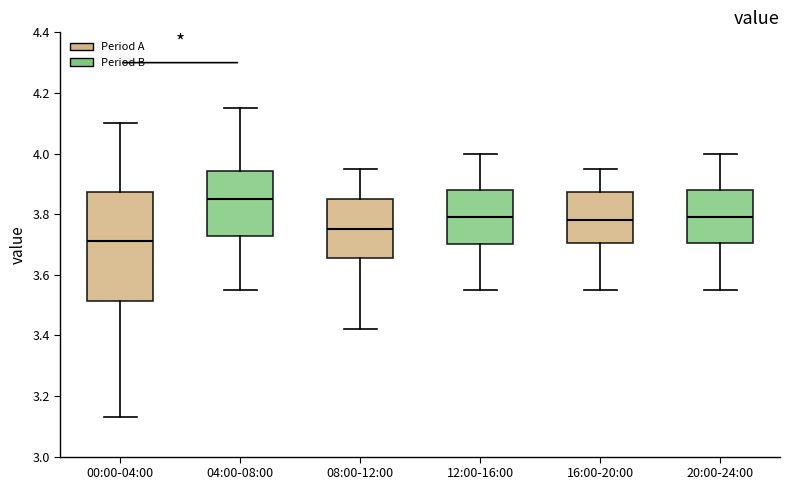

Reading left to right, transcribe this box plot: for each box, give where its median line is, the range the box spans, and where its two whiskers end, as read against the y-axis. The values are not printed on the chart, so give them approximately, as read against the axis.

00:00-04:00: median 3.72, box 3.52 to 3.88, whiskers 3.14 to 4.10
04:00-08:00: median 3.86, box 3.72 to 3.94, whiskers 3.56 to 4.16
08:00-12:00: median 3.76, box 3.66 to 3.86, whiskers 3.42 to 3.96
12:00-16:00: median 3.80, box 3.70 to 3.88, whiskers 3.56 to 4.00
16:00-20:00: median 3.78, box 3.70 to 3.88, whiskers 3.56 to 3.96
20:00-24:00: median 3.80, box 3.70 to 3.88, whiskers 3.56 to 4.00